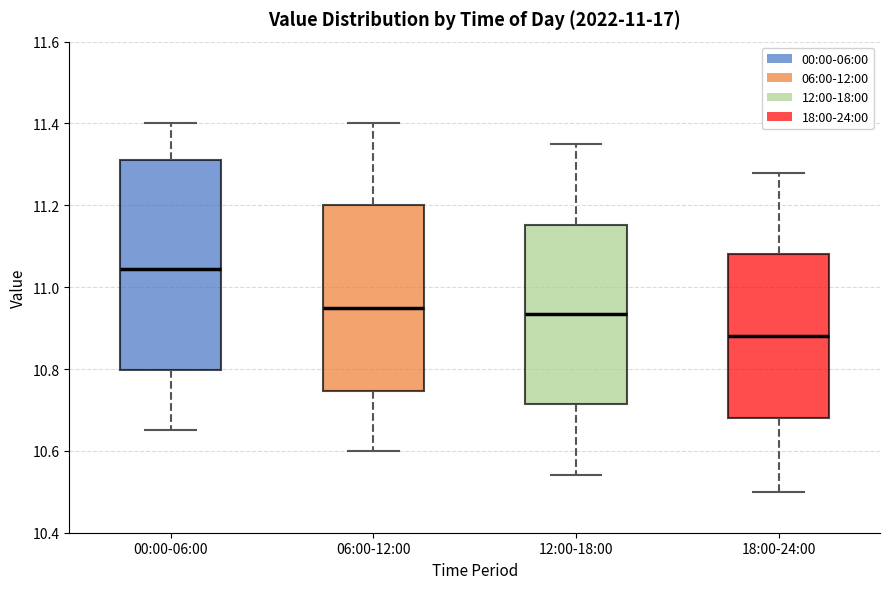

Reading left to right, transcribe this box plot: for each box, give where its median line is, the range the box spans, and where its two whiskers end, as read against the y-axis. The values are not printed on the chart, so give them approximately, as read against the axis.

00:00-06:00: median 11.04, box 10.80 to 11.32, whiskers 10.66 to 11.40
06:00-12:00: median 10.96, box 10.74 to 11.20, whiskers 10.60 to 11.40
12:00-18:00: median 10.94, box 10.72 to 11.16, whiskers 10.54 to 11.36
18:00-24:00: median 10.88, box 10.68 to 11.08, whiskers 10.50 to 11.28